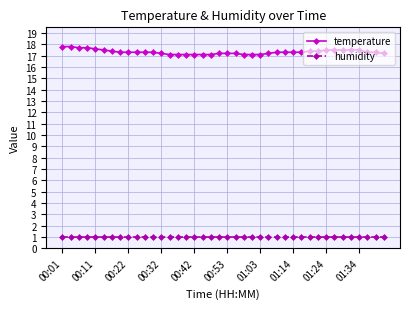

What are all the series names shown in the legend?

temperature, humidity